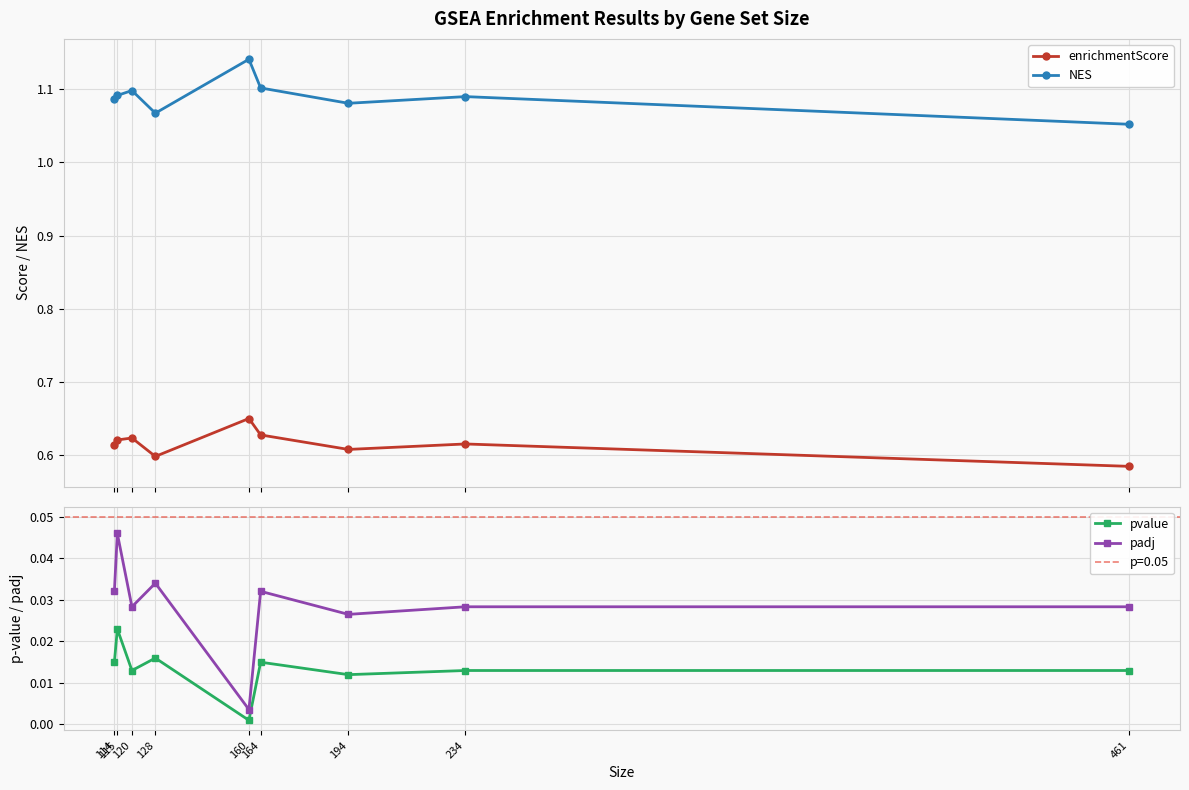

Which category has the lowest value in the pvalue series?

160